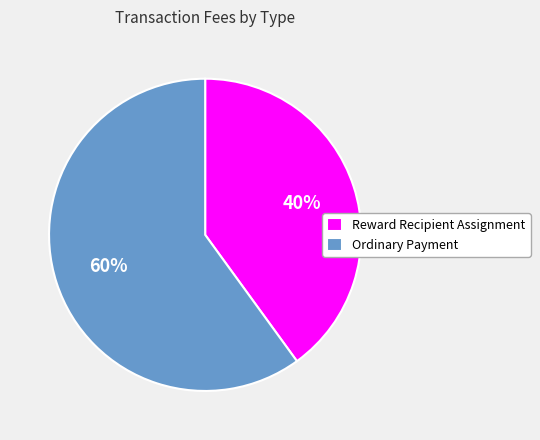

To the nearest percent, what portion does Reward Recipient Assignment represent?

40%